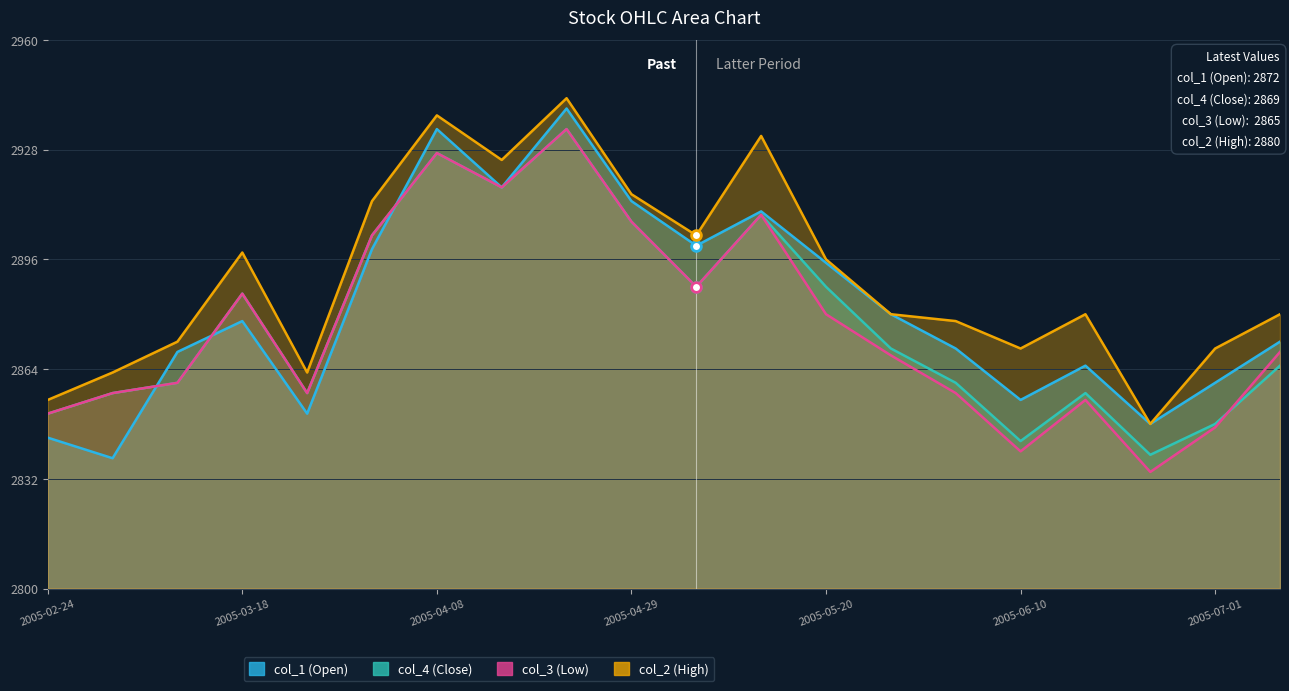

What is the sum of the col_4 values at 2005-04-22 and 2005-04-15?

5851